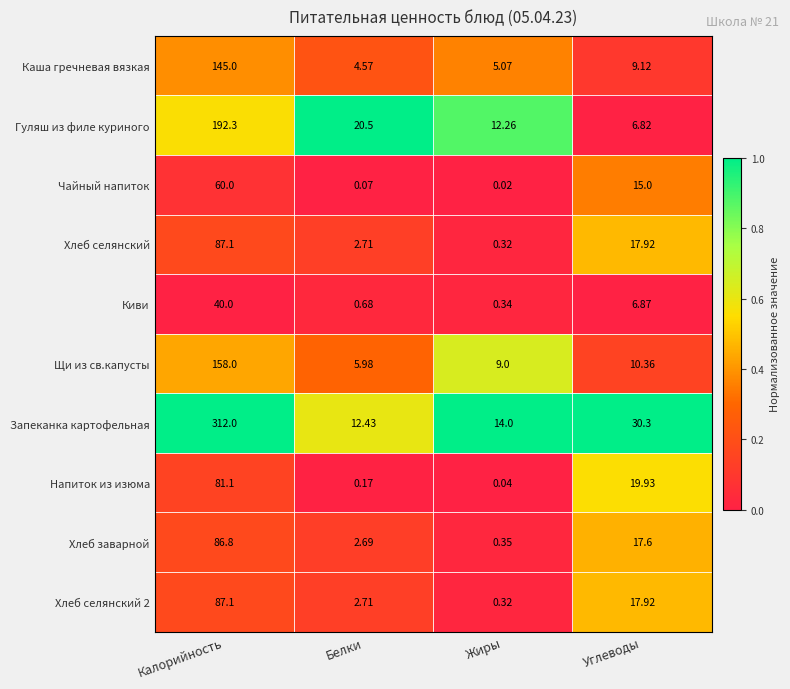

Which series has the widest spread of values?

Запеканка картофельная